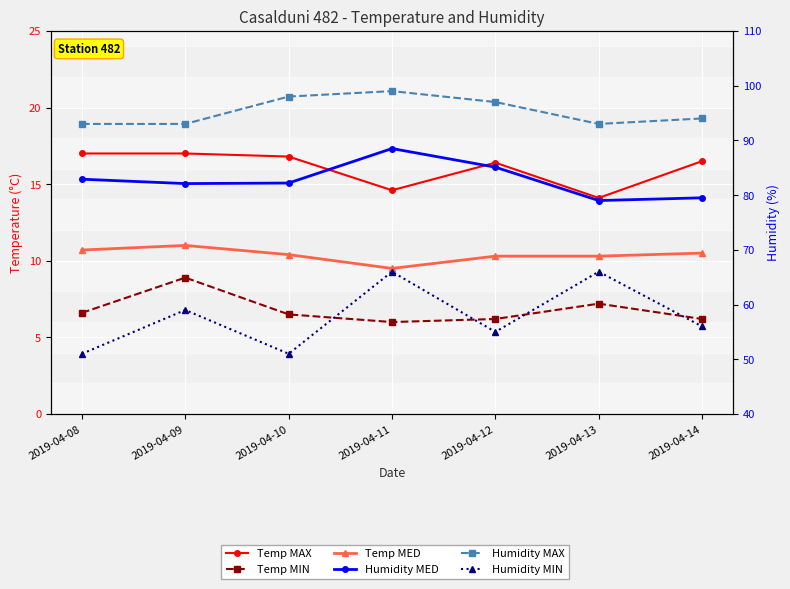

Does the chart display data point markers on the line(s)?

Yes